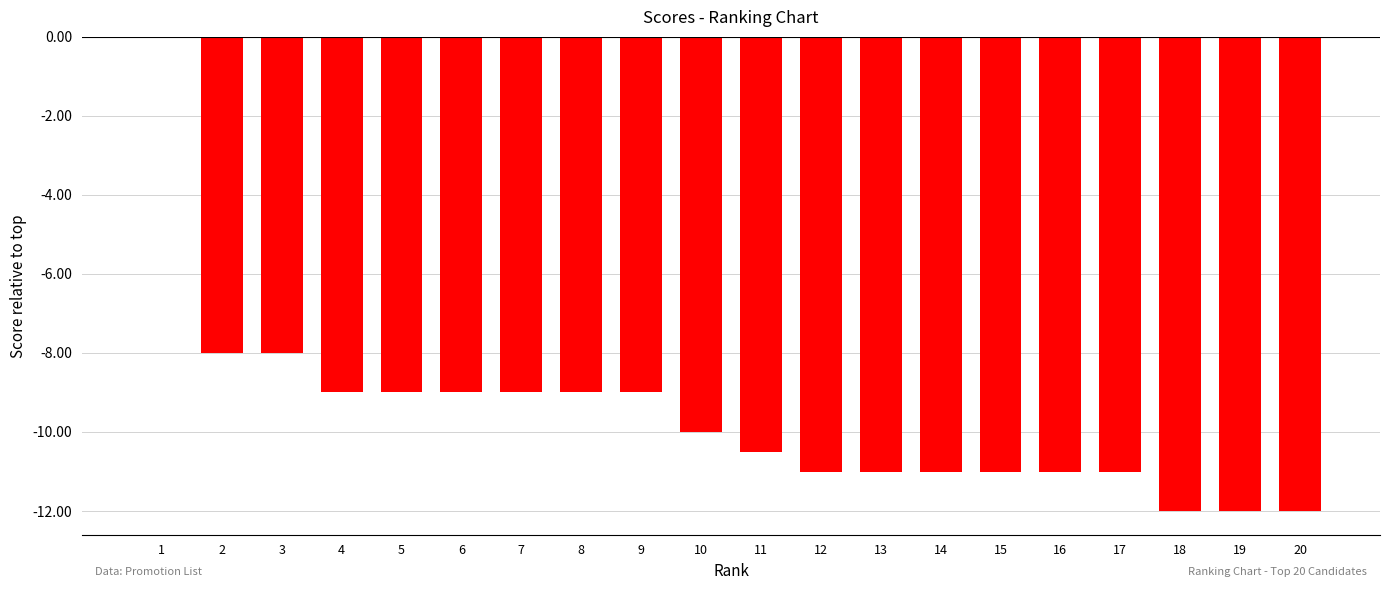

Is it true that the value at 13 is -15.7?

False